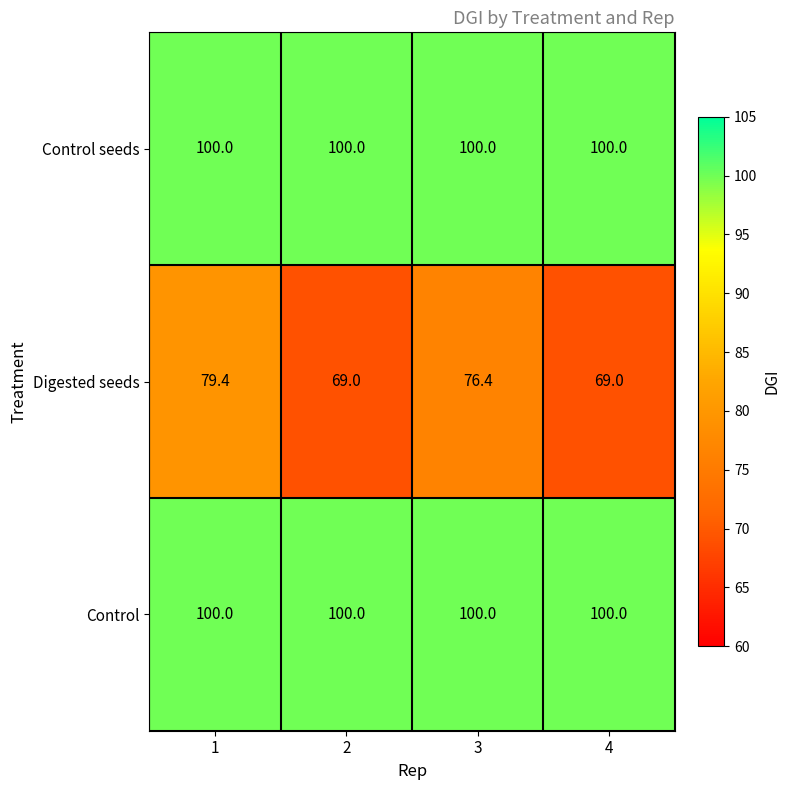

Where is Digested seeds nearest to the value 74?

3